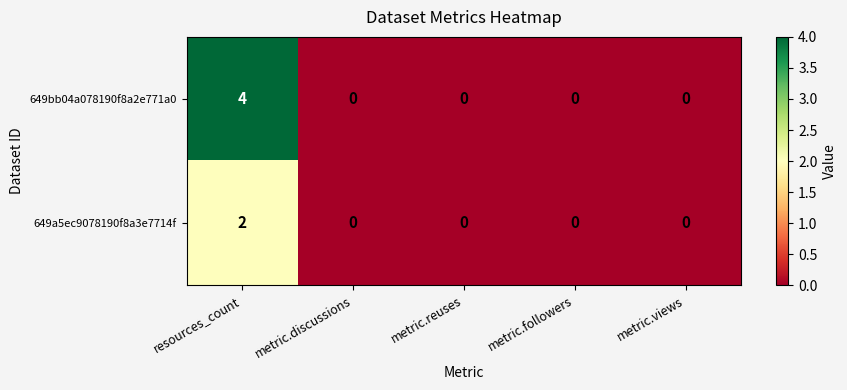

How many 649bb04a078190f8a2e771a0 values are between 0 and 1?

4